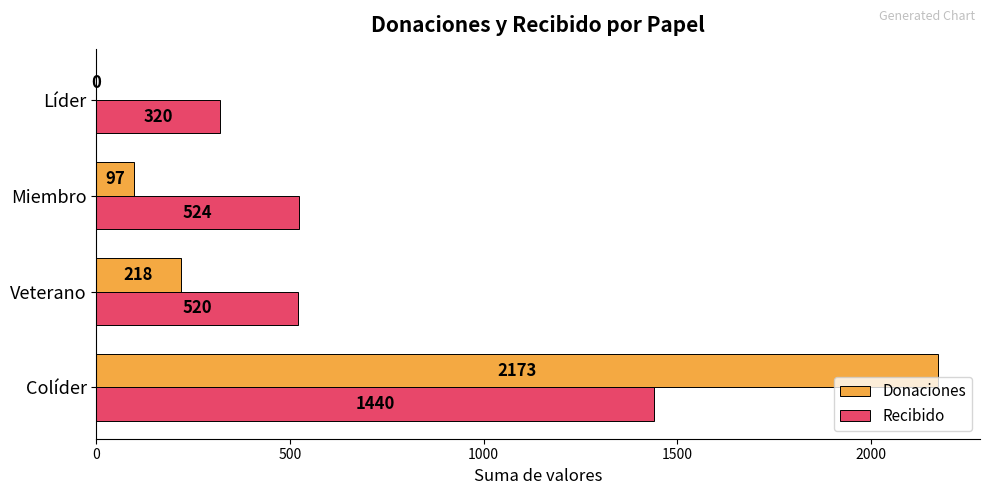

What is the maximum value shown in the chart?

2173